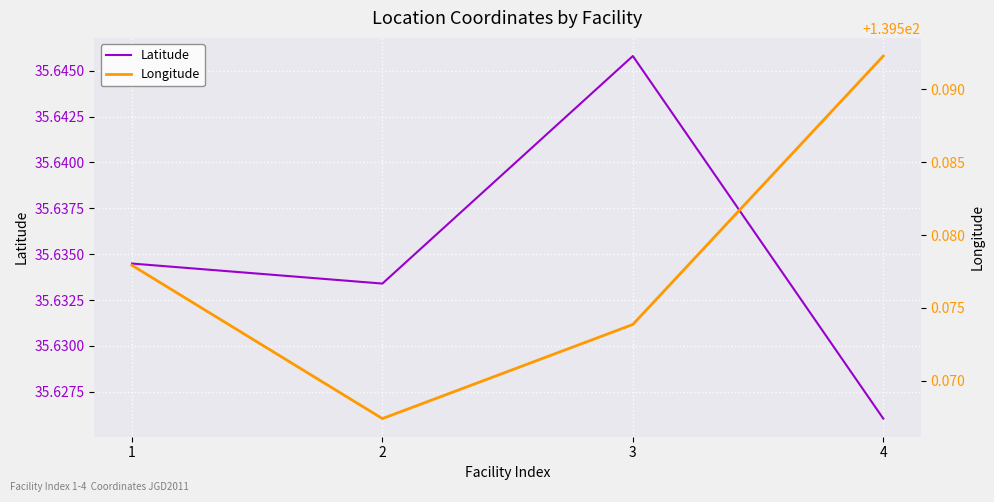

What is the spread (max minus min) of values at 3?

103.9